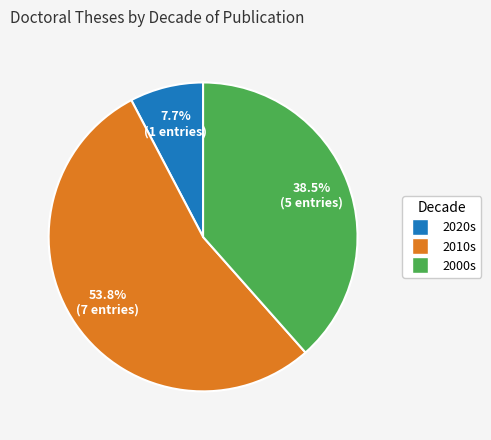

To the nearest percent, what is the average slice percentage?

33%